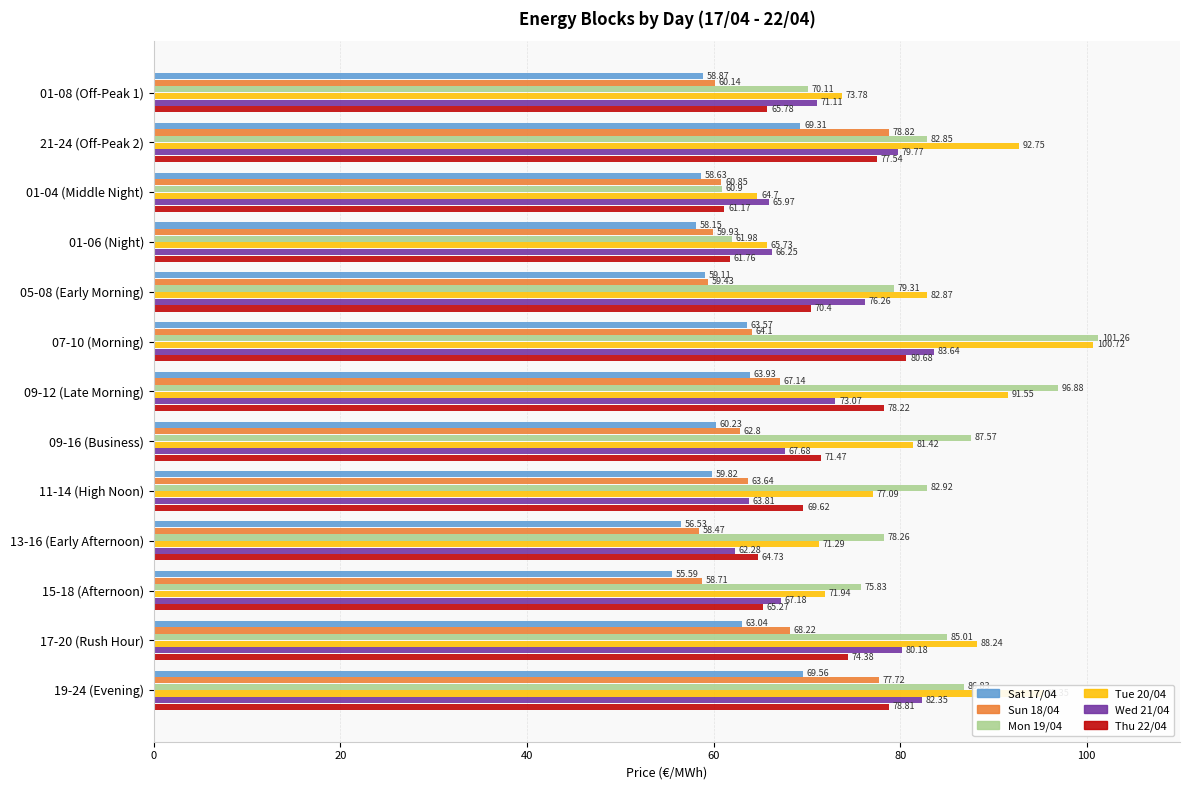

What is the minimum value shown in the chart?

55.6